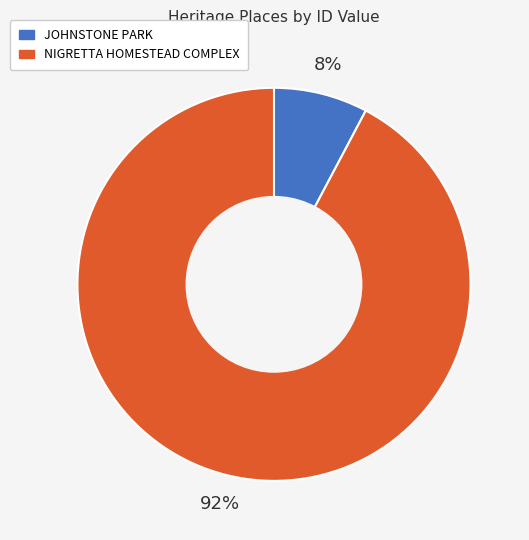

To the nearest percent, what is the combined percentage of NIGRETTA HOMESTEAD COMPLEX and JOHNSTONE PARK?

100%